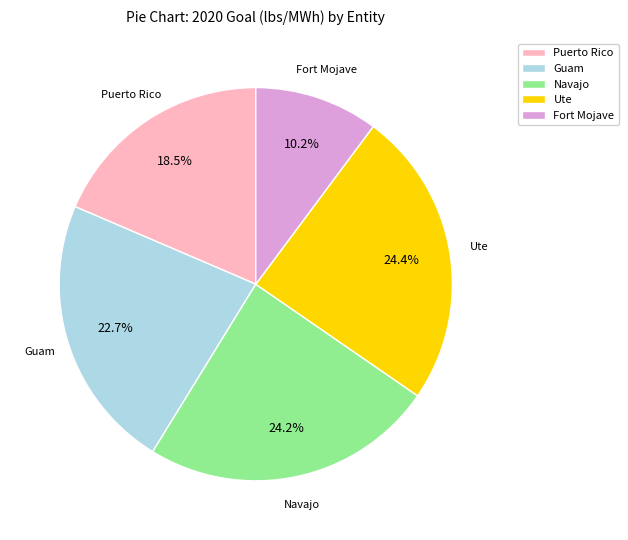

The Fort Mojave slice represents 10% of the pie. True or false?

True